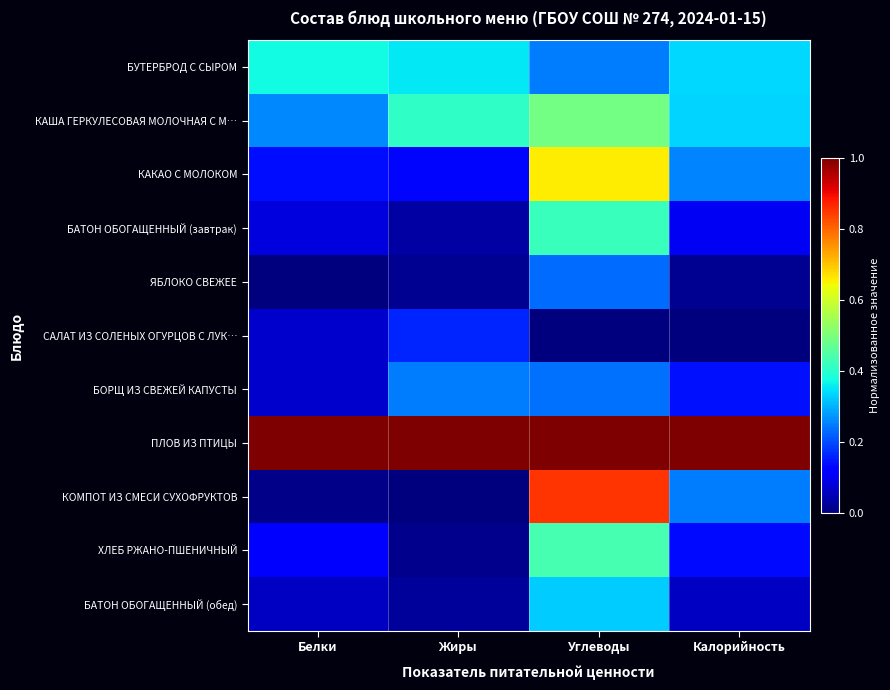

Between Жиры and Углеводы, which is larger?

Жиры